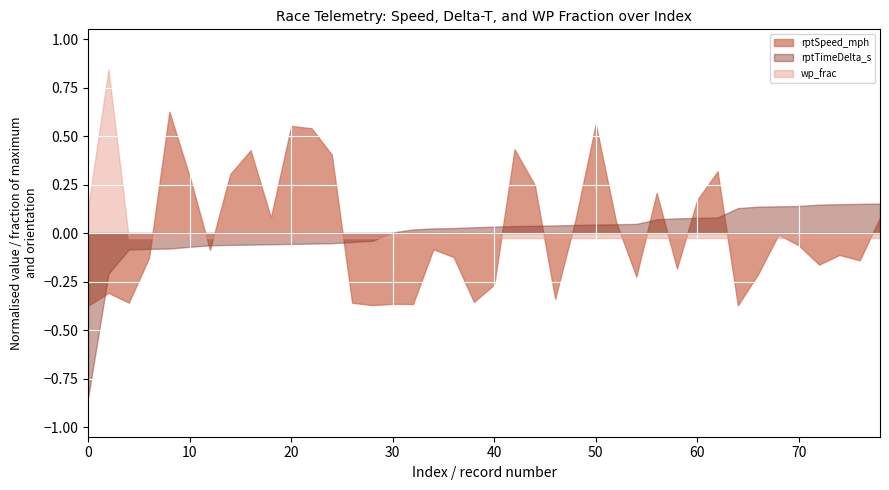

Reading left to right, what are all the values shown in this chart?

rptTimeDelta_s: 0=0.0	2=456505.0	4=545287.0	6=547763.0	8=548965.0	10=555324.0	12=561063.0	14=562262.0	16=563508.0	18=564798.0	20=566000.0	22=567221.0	24=568421.0	26=573347.0	28=577589.0	30=608479.0	32=619399.0	34=623262.0	36=624466.0	38=627398.0	40=629941.0	42=631708.0	44=632910.0	46=634177.0	48=636023.0	50=637225.0	52=638427.0	54=639775.0	56=656828.0	58=660164.0	60=662000.0	62=663206.0	64=698008.0	66=703382.0	68=704584.0	70=705805.0	72=710869.0	74=712444.0	76=713646.0	78=714854.0
rptSpeed_mph: 0=0.0	2=0.4	4=0.1	6=1.3	8=5.5	10=3.6	12=1.6	14=3.7	16=4.4	18=2.5	20=5.1	22=5.0	24=4.2	26=0.1	28=0.0	30=0.1	32=0.0	34=1.6	36=1.4	38=0.1	40=0.6	42=4.4	44=3.4	46=0.2	48=2.4	50=5.1	52=2.4	54=0.8	56=3.2	58=1.1	60=3.0	62=3.8	64=0.0	66=0.9	68=2.0	70=1.7	72=1.2	74=1.4	76=1.3	78=2.5
wp_frac: 0=0.2	2=0.7	4=0.1	6=0.1	8=0.1	10=0.1	12=0.1	14=0.1	16=0.1	18=0.1	20=0.1	22=0.1	24=0.1	26=0.1	28=0.1	30=0.1	32=0.1	34=0.1	36=0.1	38=0.1	40=0.1	42=0.1	44=0.1	46=0.1	48=0.1	50=0.1	52=0.1	54=0.1	56=0.1	58=0.1	60=0.1	62=0.1	64=0.1	66=0.1	68=0.1	70=0.1	72=0.1	74=0.1	76=0.1	78=0.1